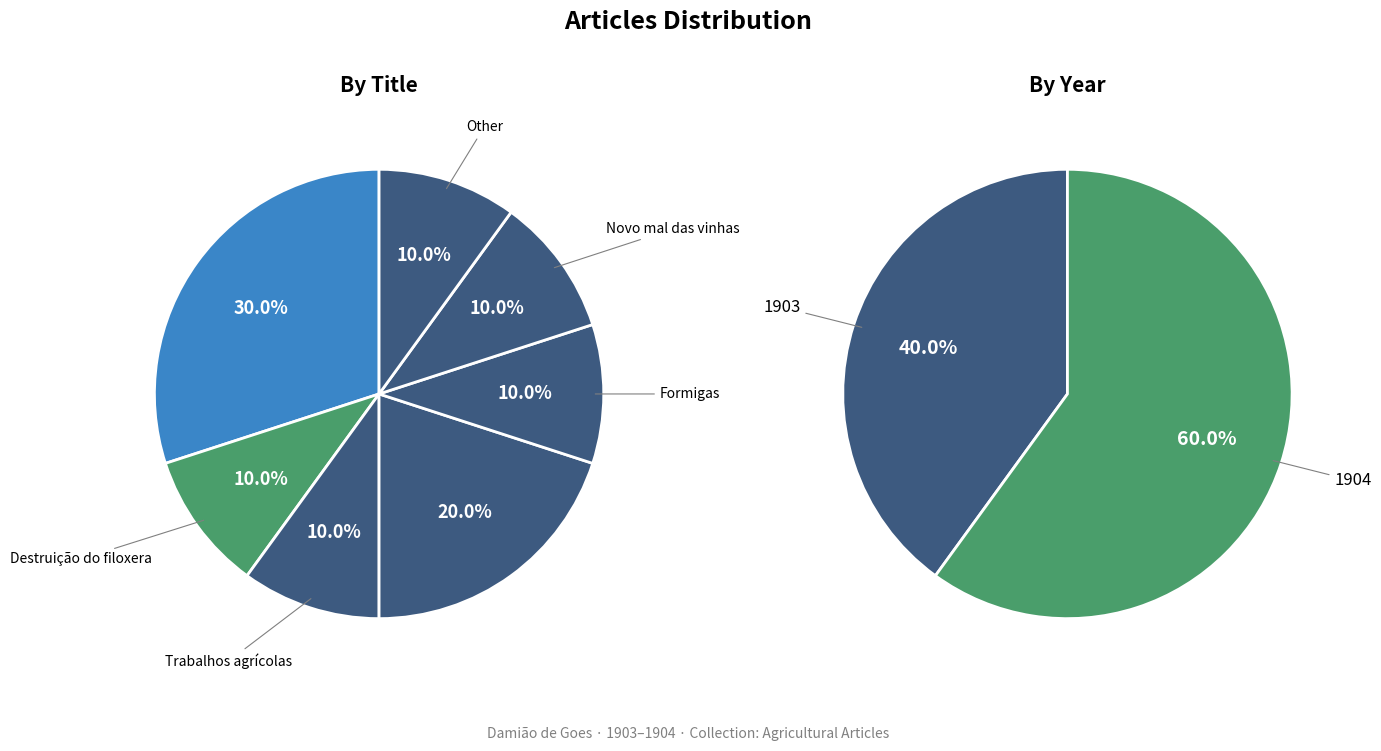

Which slice is the largest?

ASSUNTOS AGRÍCOLAS